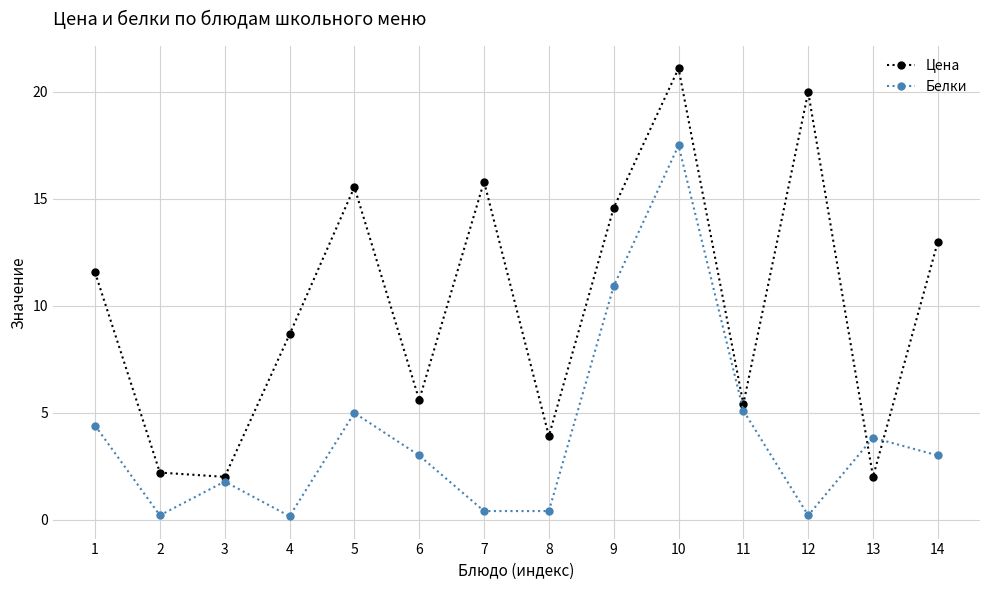

What are all the series names shown in the legend?

Цена, Белки